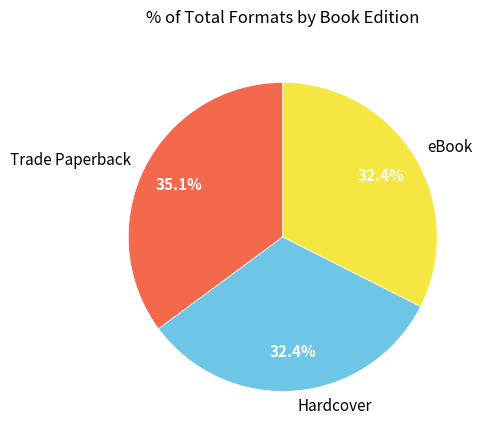

How many segments does this pie chart have?

3